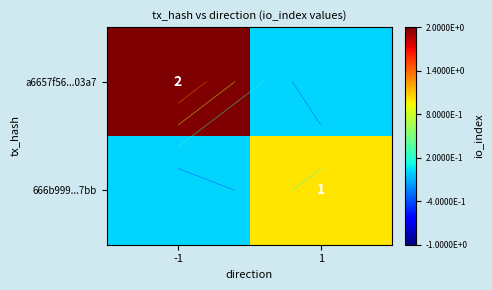

The 666b999...7bb series shows 1 at -1. True or false?

False